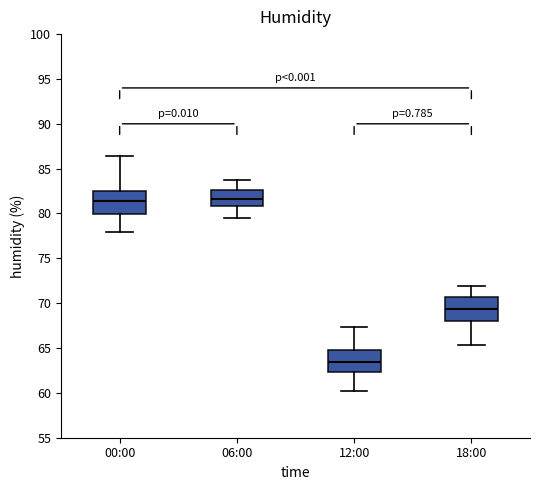

Which box has the lowest median line?

12:00